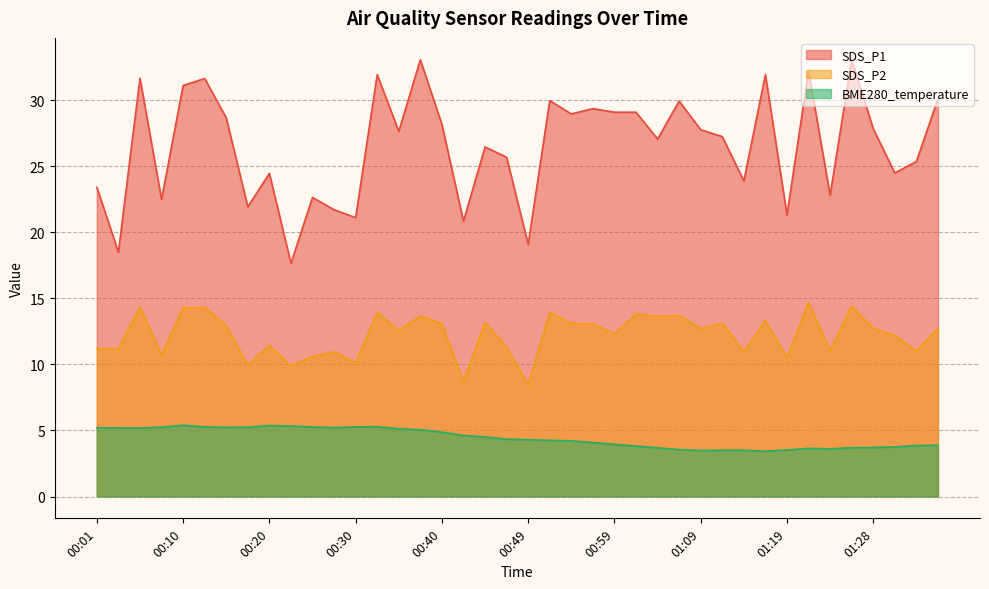

What is the label of the 21st point from the left?

00:49